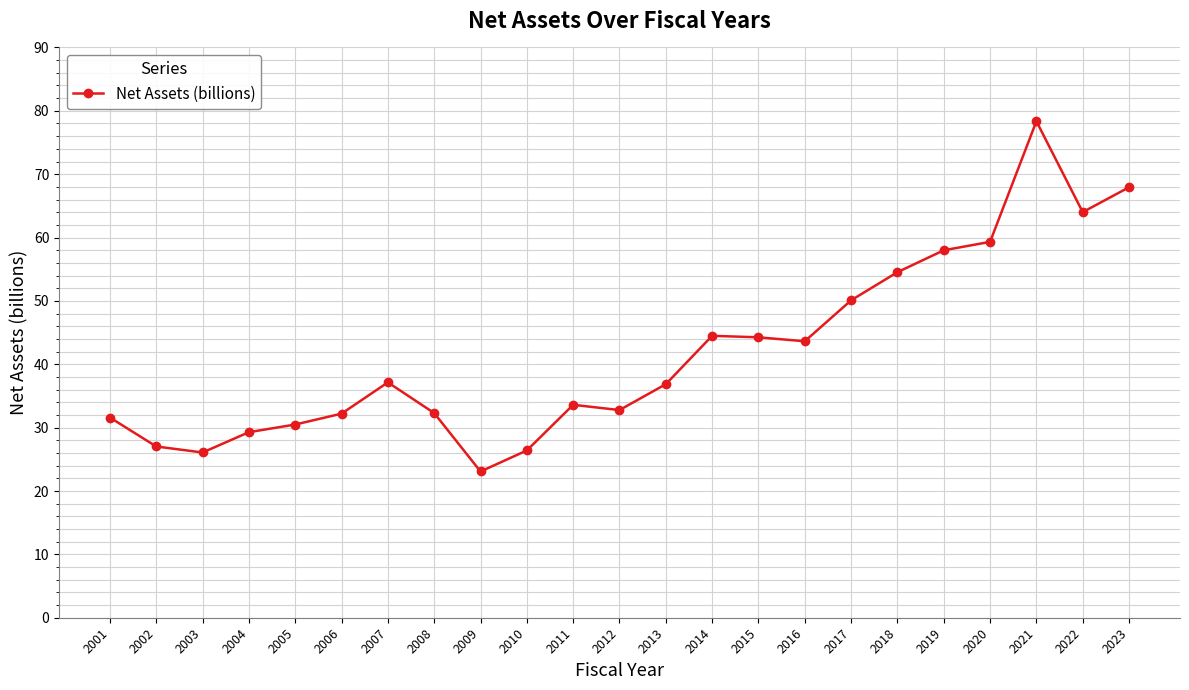

What is the average value?

41.9